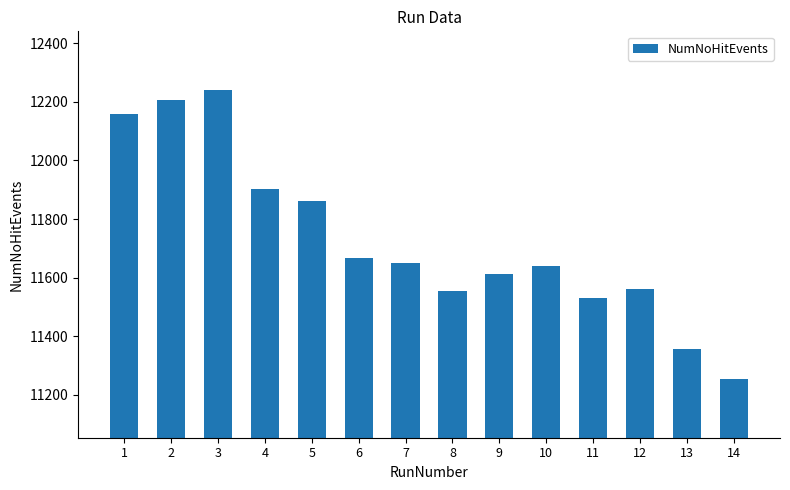

What is the value of the 5th bar from the left?

11862